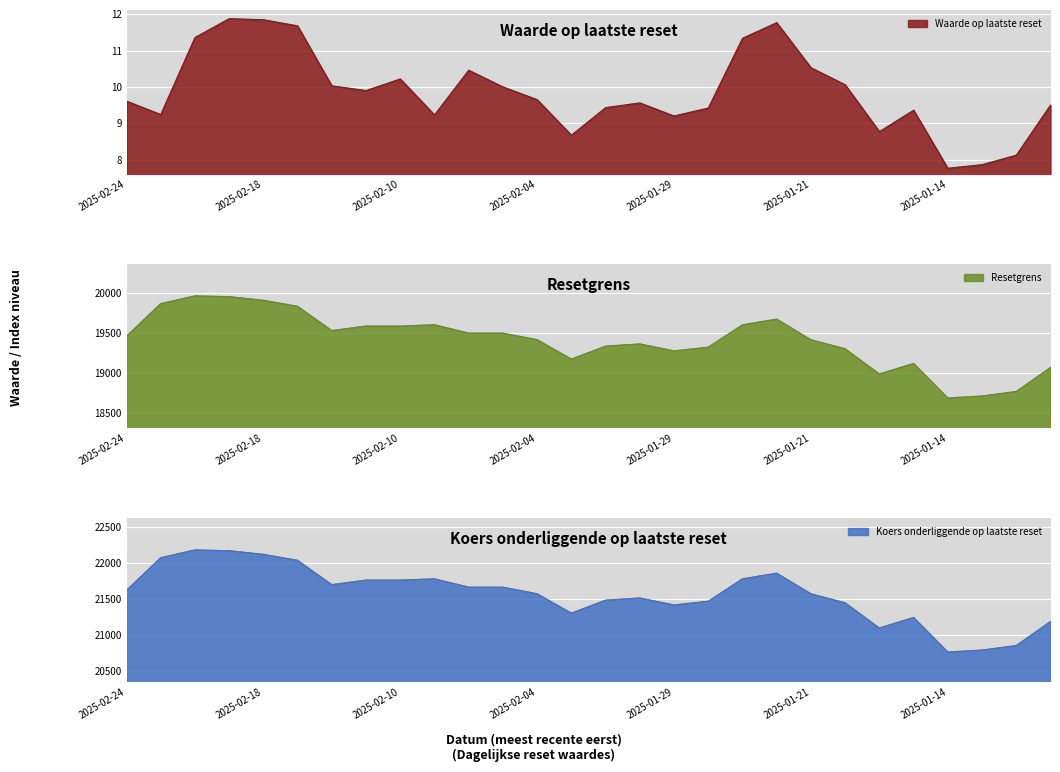

Which category has the highest value across all series?

2025-02-20